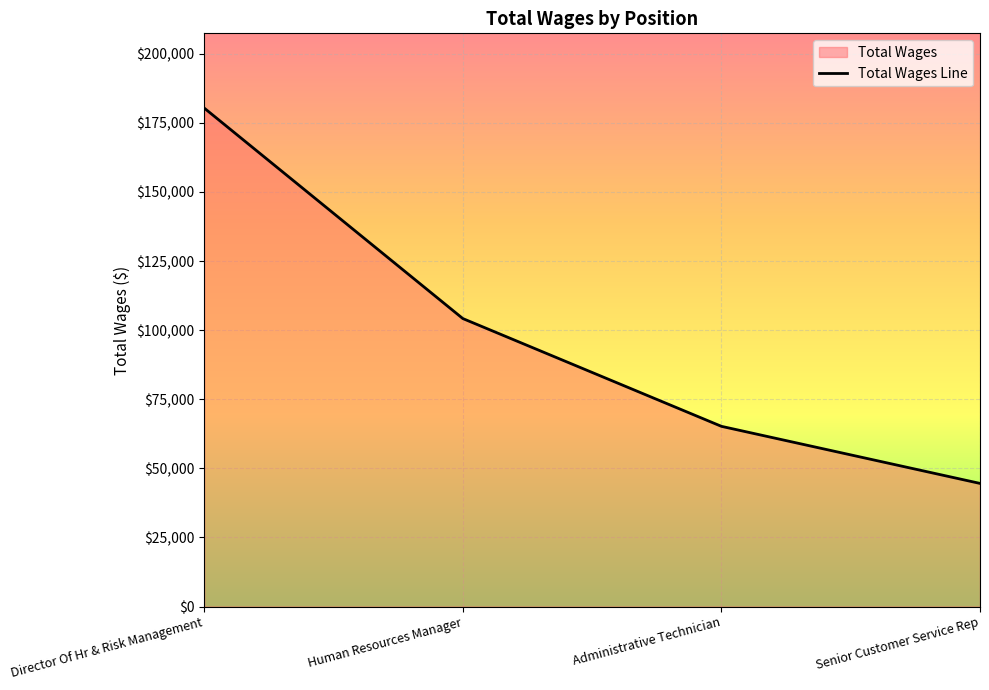

Reading left to right, list all the values displayed in this chart.

180340	104198	65209	44558